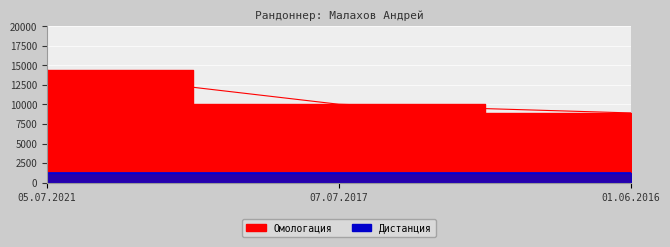

What position from the left is 01.06.2016?

3